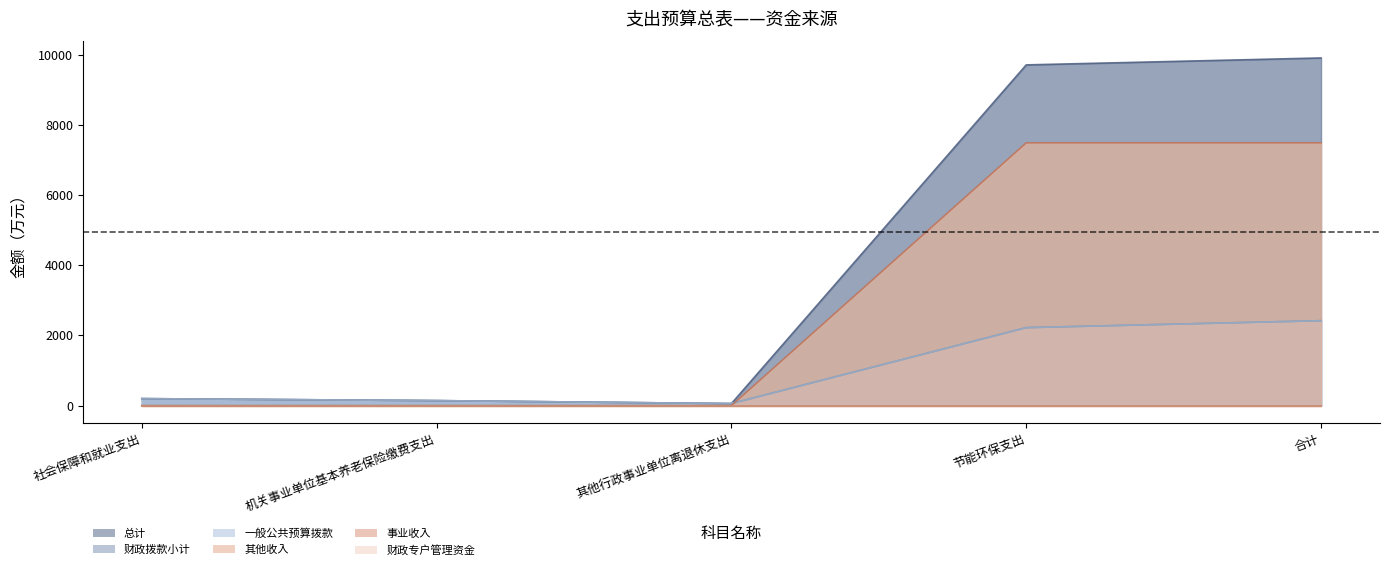

Which series has the largest total across all categories?

总计